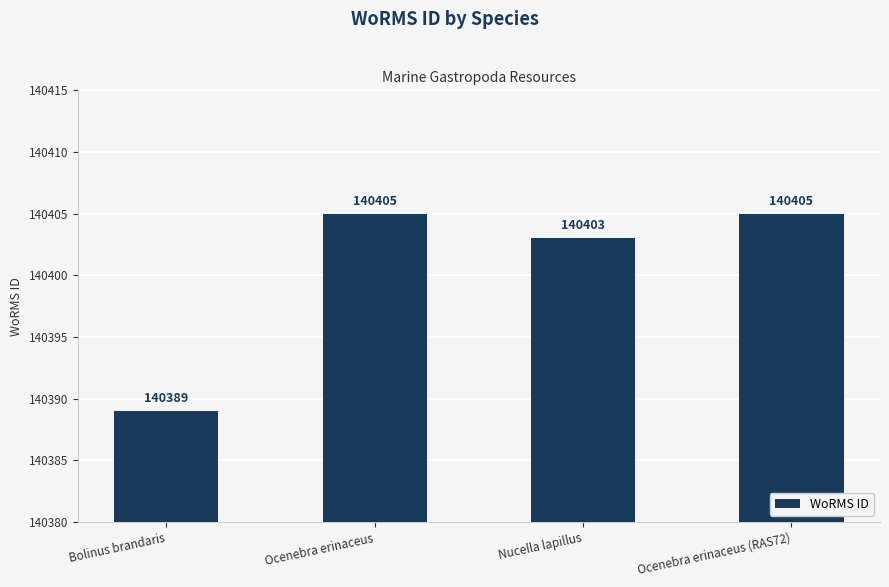

What is the smallest value displayed?

140389